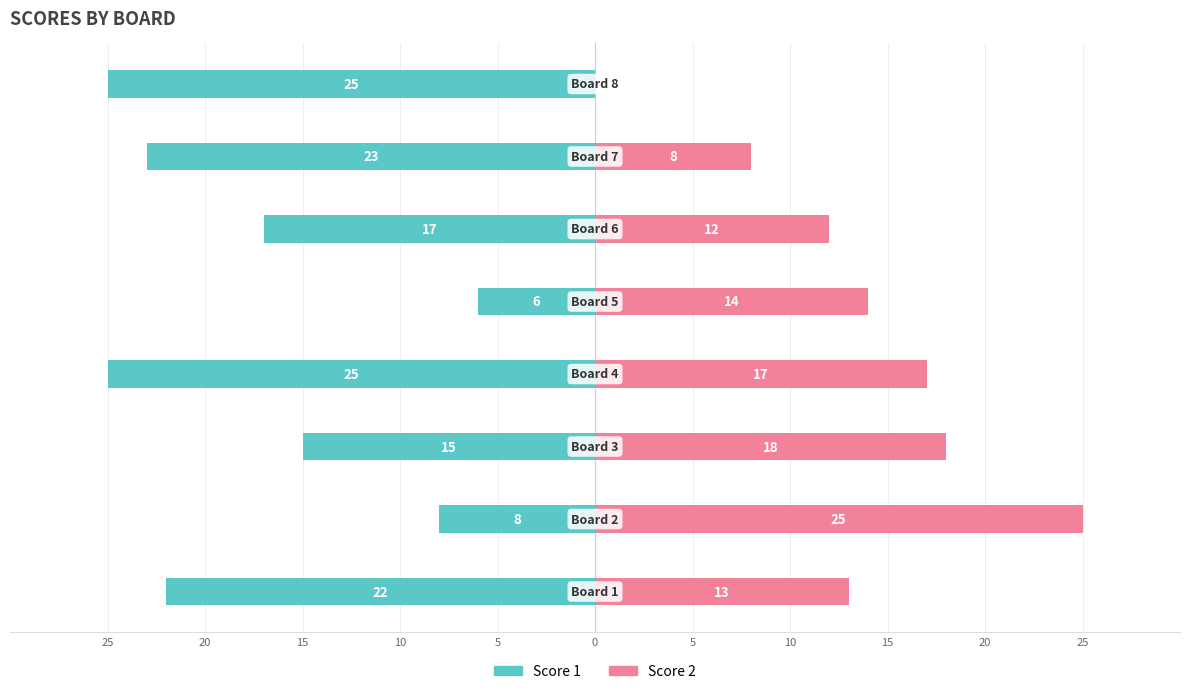

Reading left to right, extract all data points from this chart.

Score 1: 25=-22	20=-8	15=-15	10=-25	5=-6	0=-17	5=-23	10=-25
Score 2: 25=13	20=25	15=18	10=17	5=14	0=12	5=8	10=0